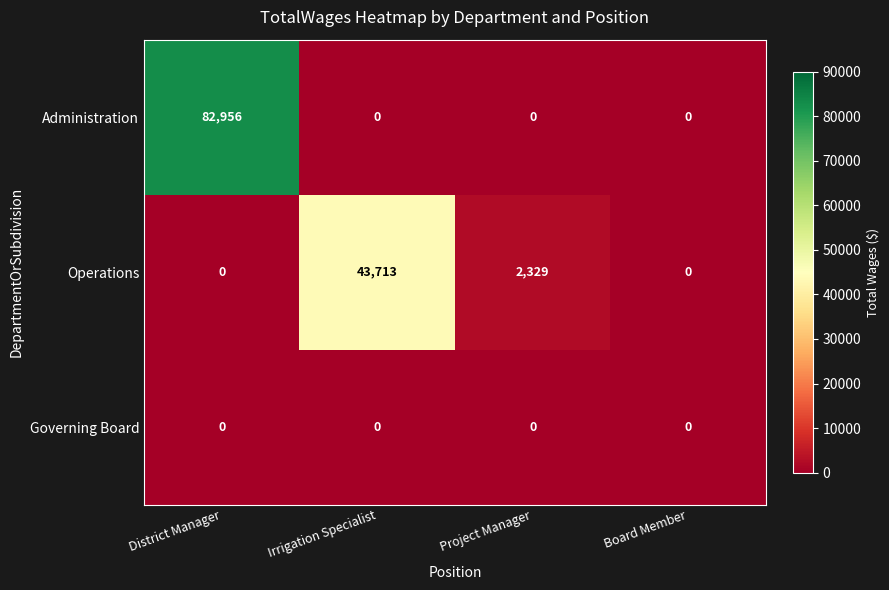

Which series has the largest total across all categories?

Administration